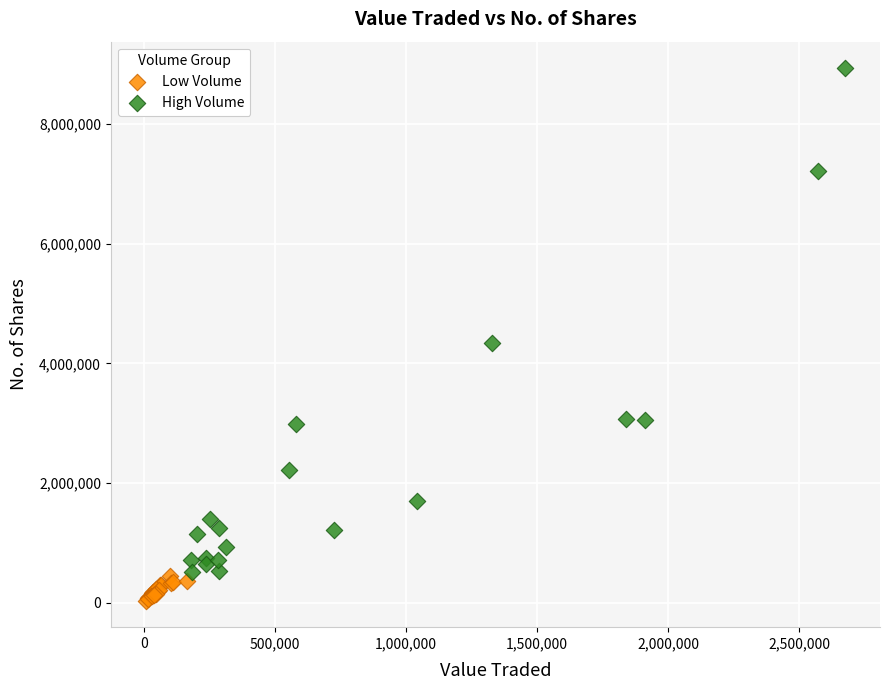

Which series contains the lowest Y value?

Low Volume